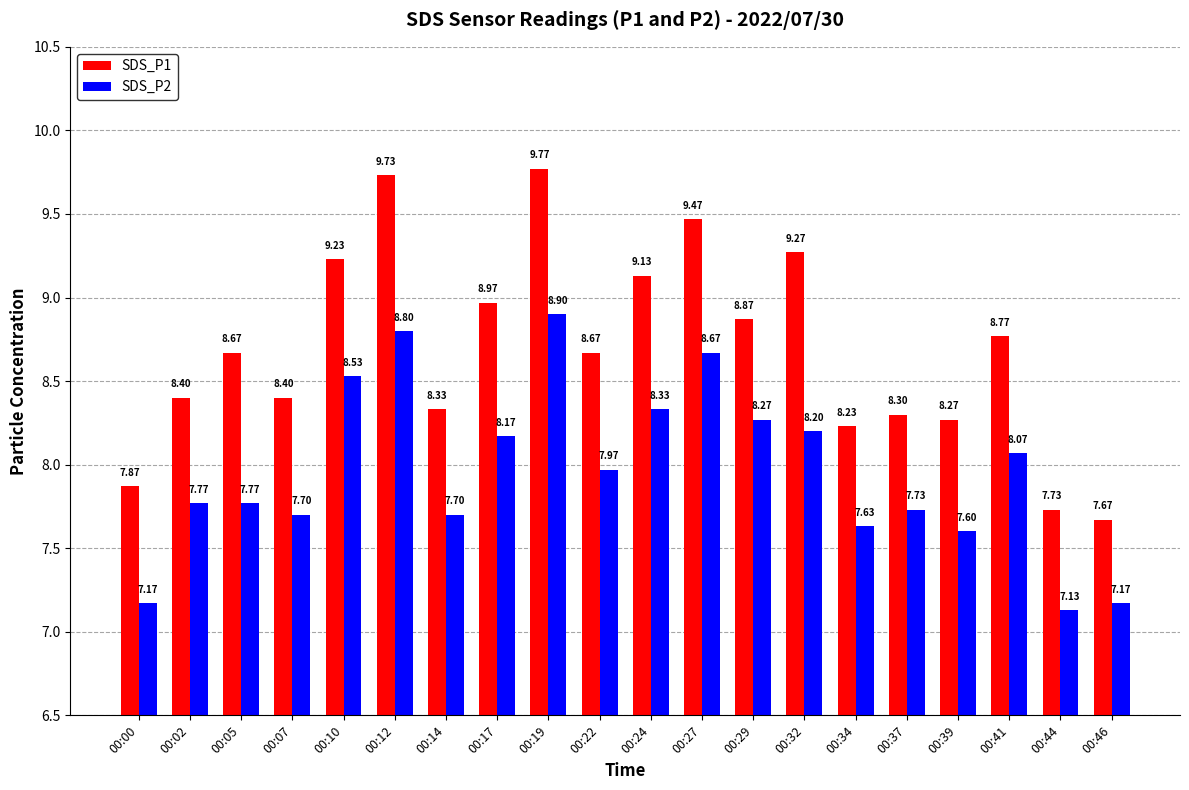

List the series in order of their peak value, lowest first.

SDS_P2, SDS_P1